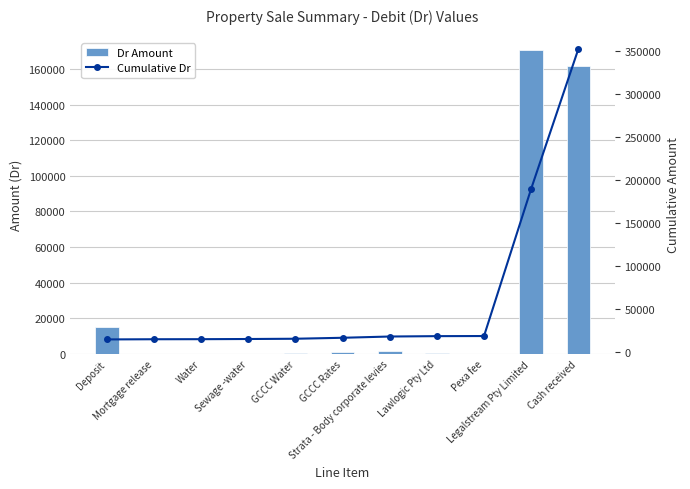

What is the average value of the Cumulative Dr series?

62834.9